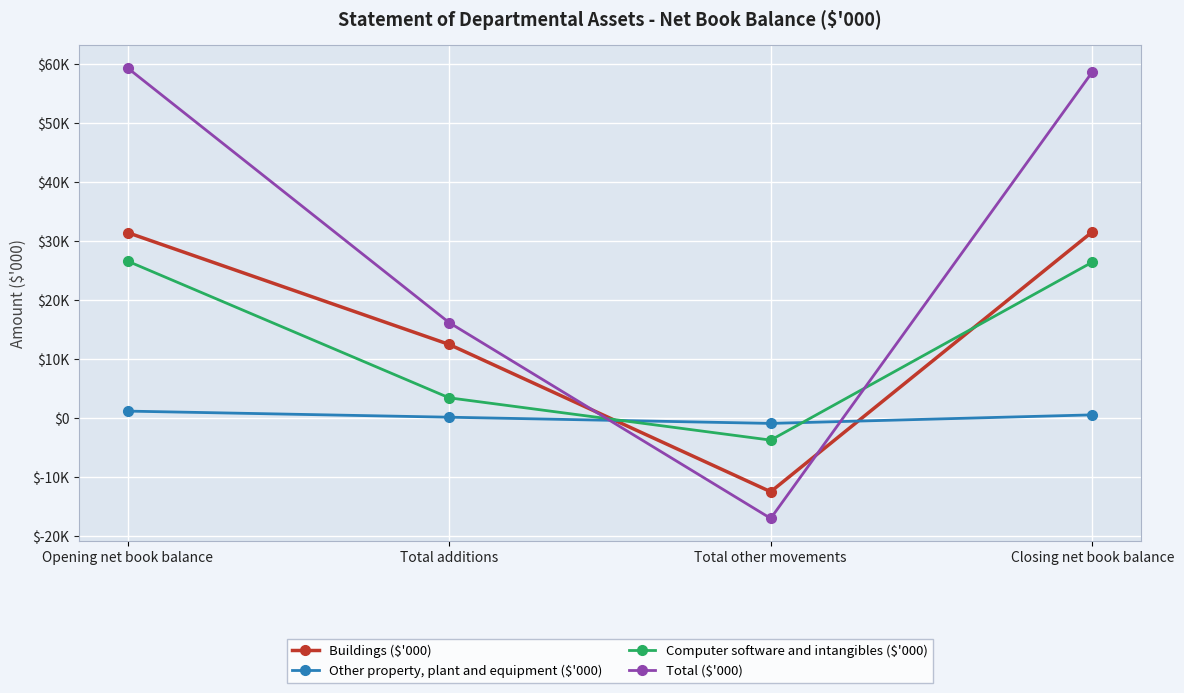

The Buildings ($'000) series shows -12423 at Total other movements. True or false?

True